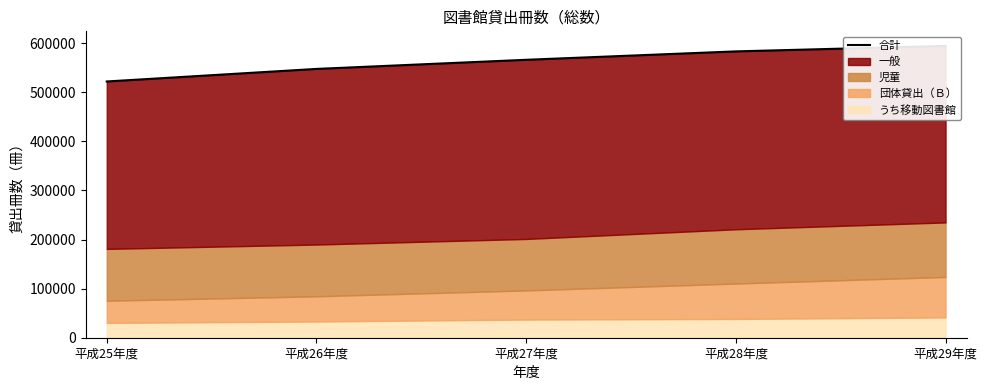

Approximately how many times larger is the value at 平成28年度 compared to 平成26年度?

1.1